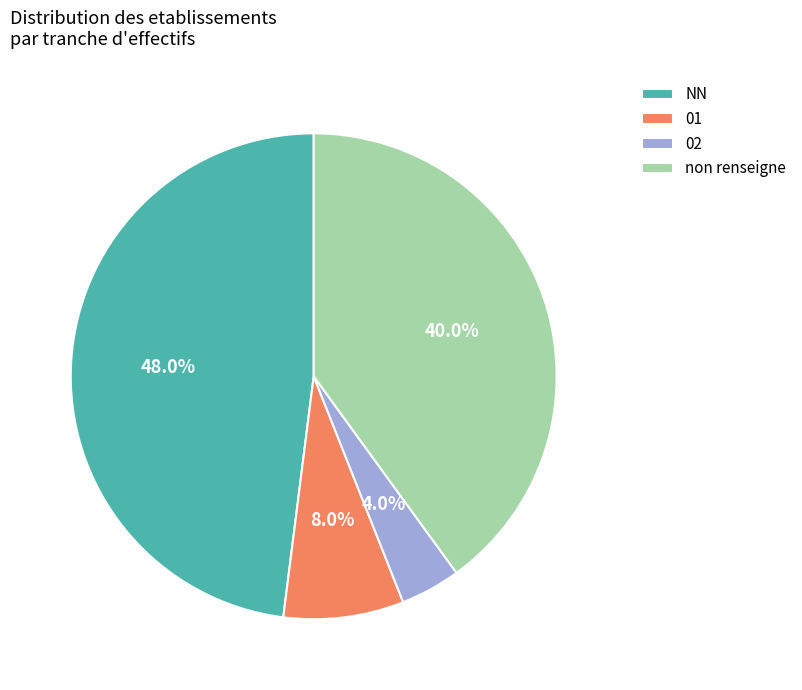

The NN slice represents 63% of the pie. True or false?

False